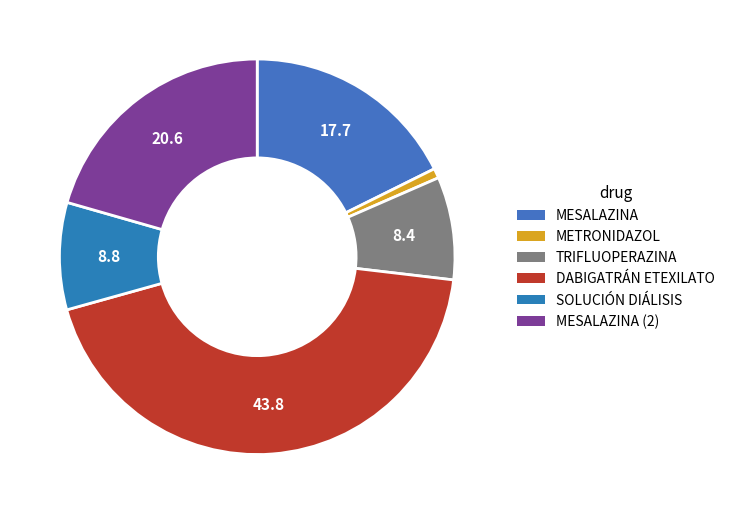

How many slices are in this pie chart?

6